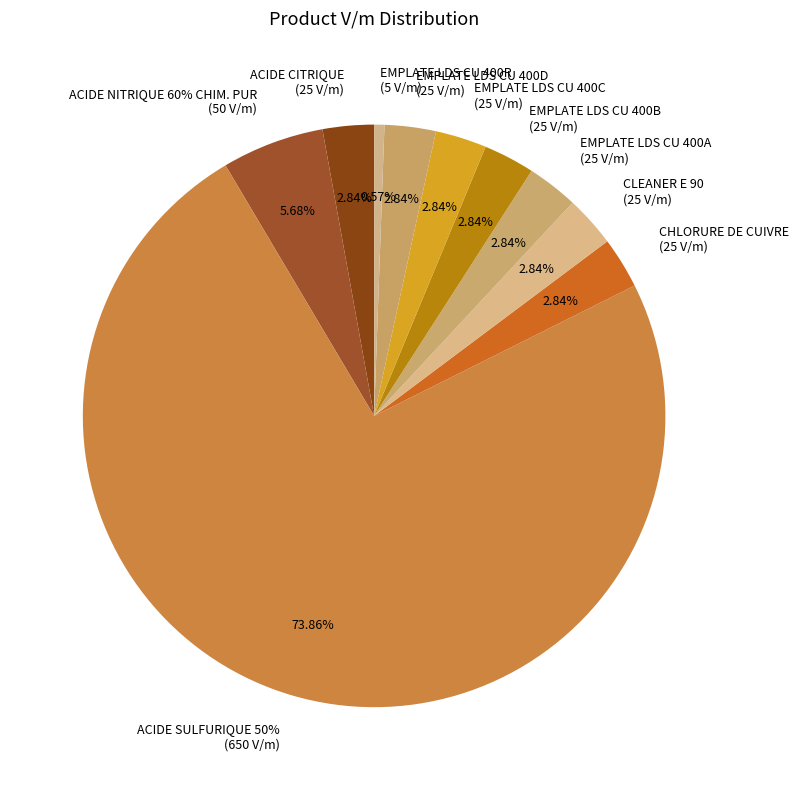

To the nearest percent, what portion does EMPLATE LDS CU 400R represent?

1%